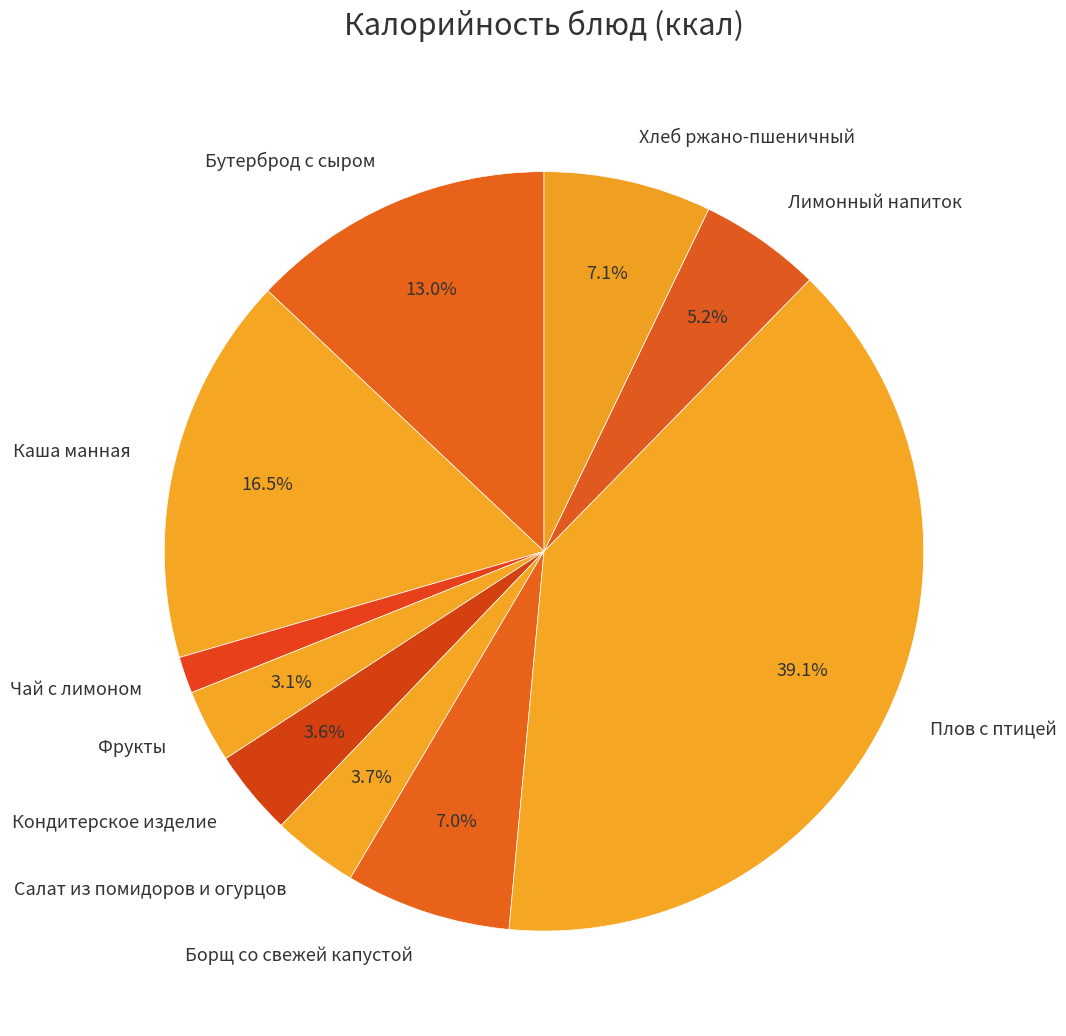

Approximately how many times larger is the value at Кондитерское изделие compared to Каша манная?

0.2